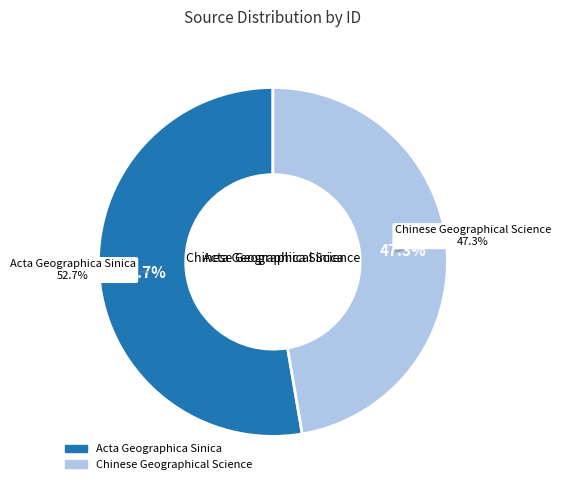

Combined, what portion of the pie is Acta Geographica Sinica and Chinese Geographical Science?

100.0%